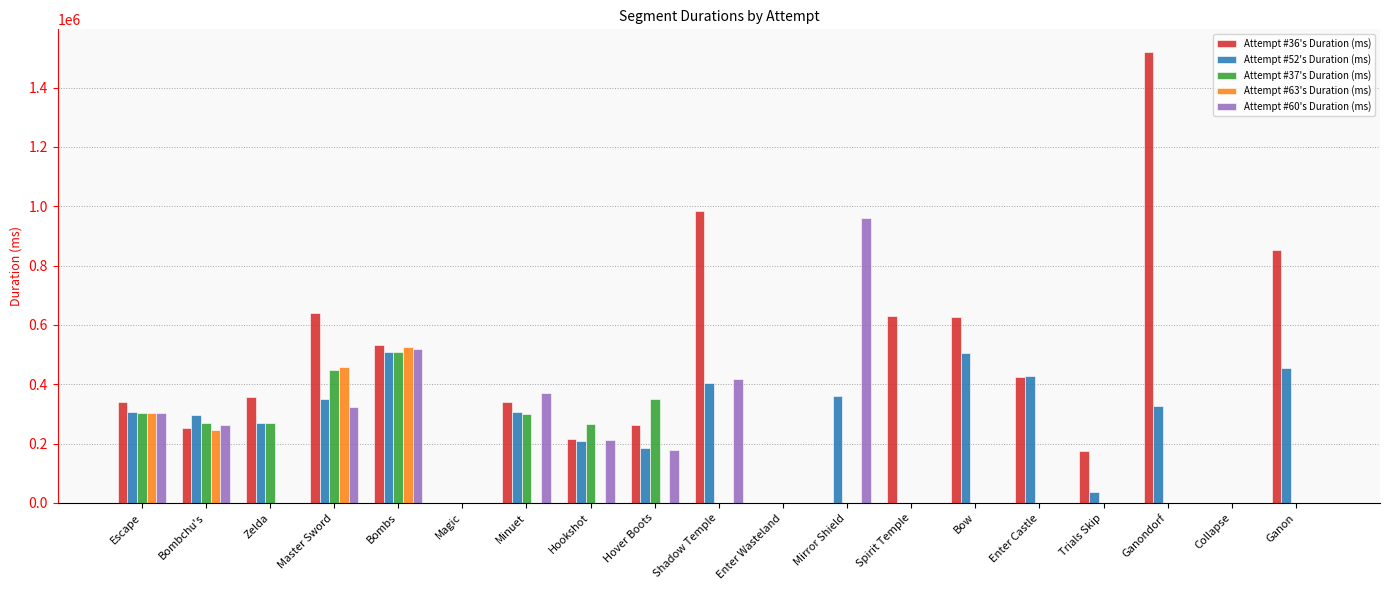

Which category has the highest value in the Attempt #63's Duration (ms) series?

Bombs